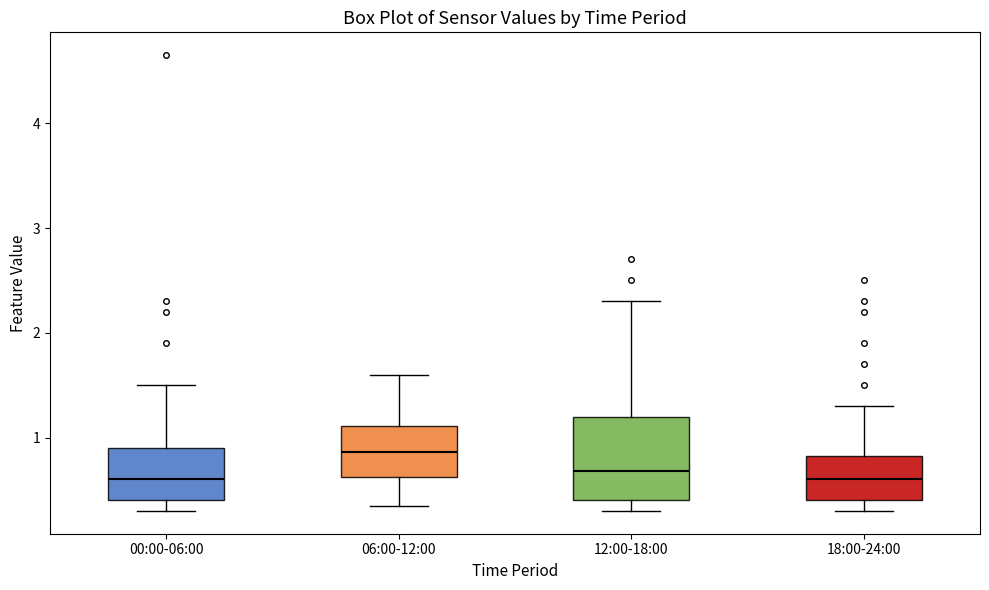

Reading left to right, transcribe this box plot: for each box, give where its median line is, the range the box spans, and where its two whiskers end, as read against the y-axis. The values are not printed on the chart, so give them approximately, as read against the axis.

00:00-06:00: median 0.6, box 0.4 to 0.9, whiskers 0.3 to 1.5
06:00-12:00: median 0.9, box 0.6 to 1.1, whiskers 0.4 to 1.6
12:00-18:00: median 0.7, box 0.4 to 1.2, whiskers 0.3 to 2.3
18:00-24:00: median 0.6, box 0.4 to 0.8, whiskers 0.3 to 1.3